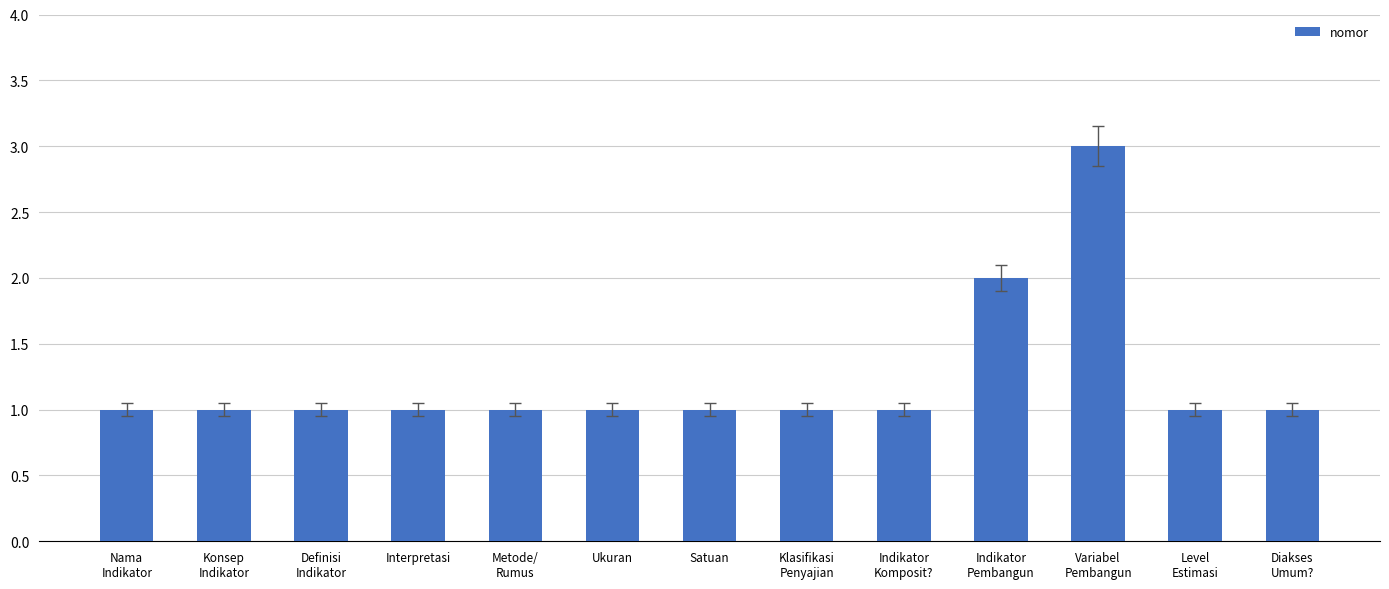

Count the number of categories in the chart.

13